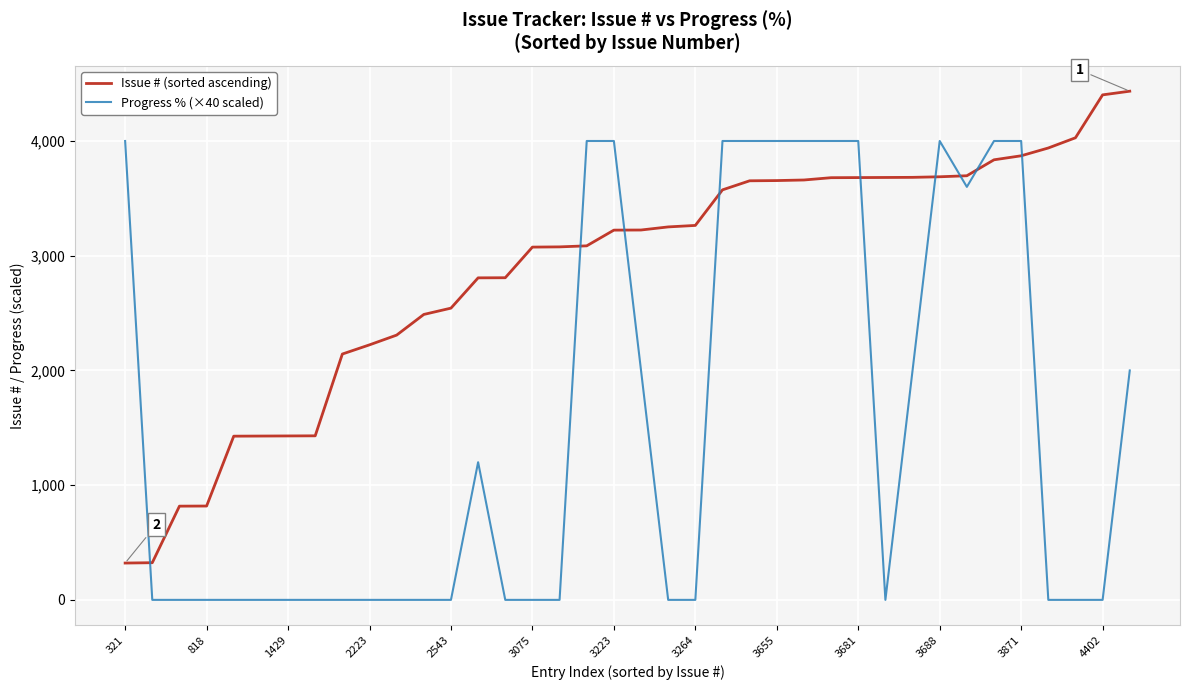

List the series in order of their overall mean, lowest first.

Progress % (×40 scaled), Issue # (sorted ascending)